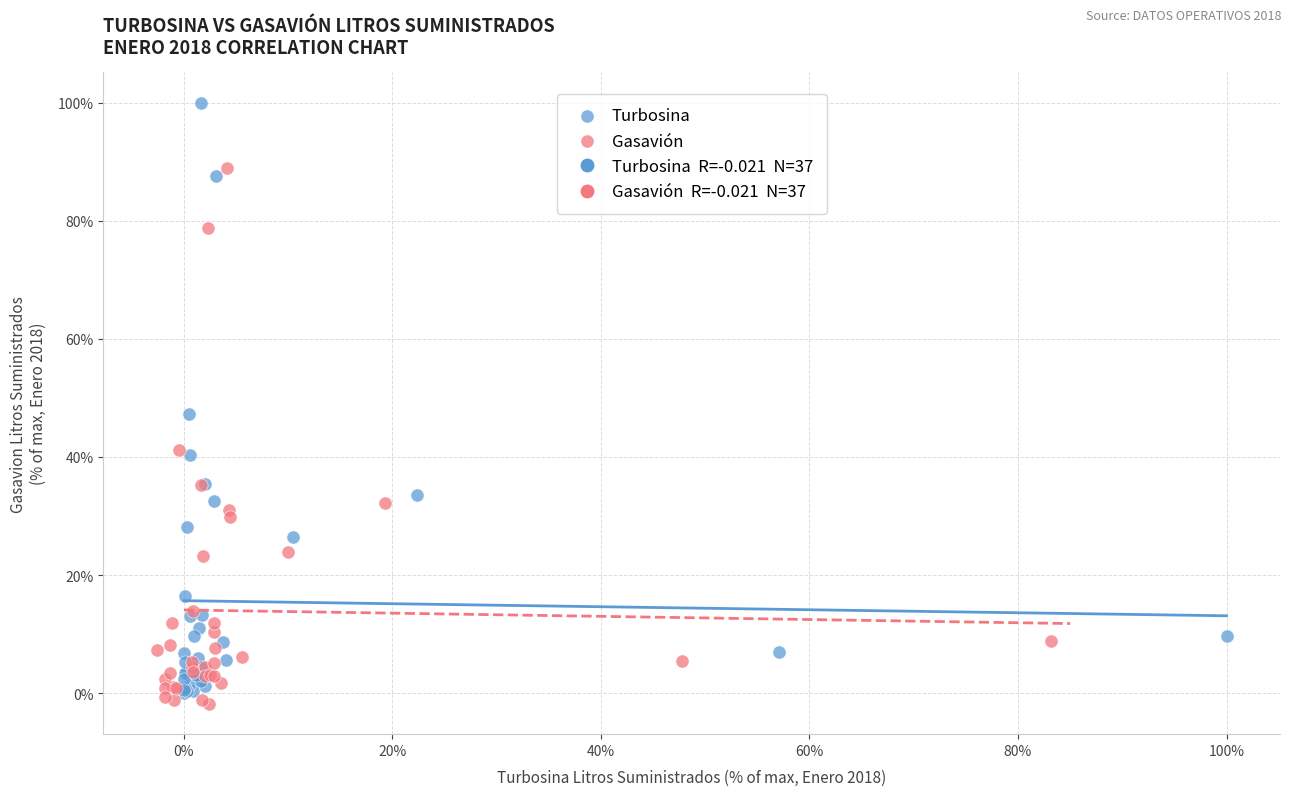

Which series has the largest Y range (max minus min)?

Turbosina